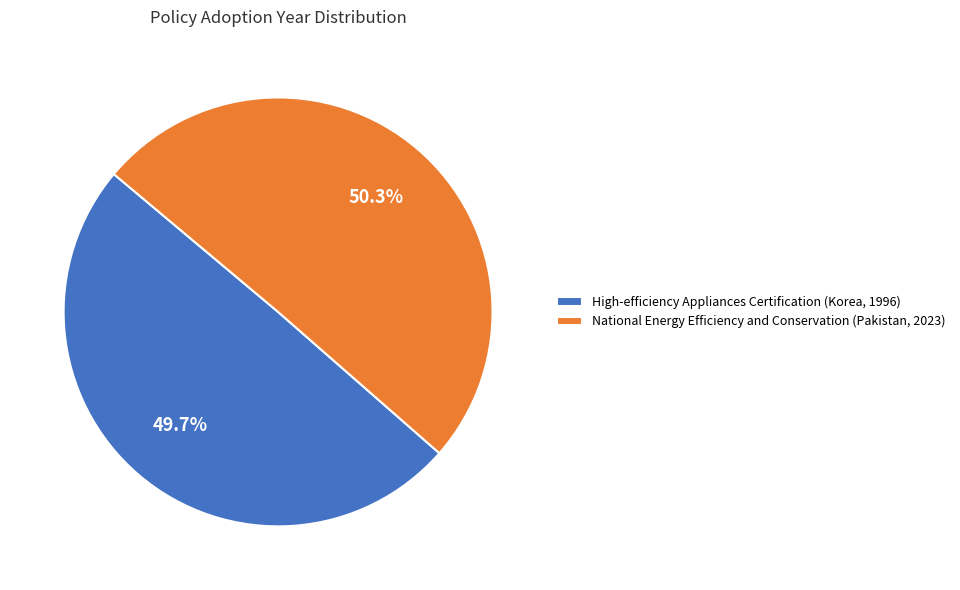

Is there any slice that represents more than half of the pie?

Yes